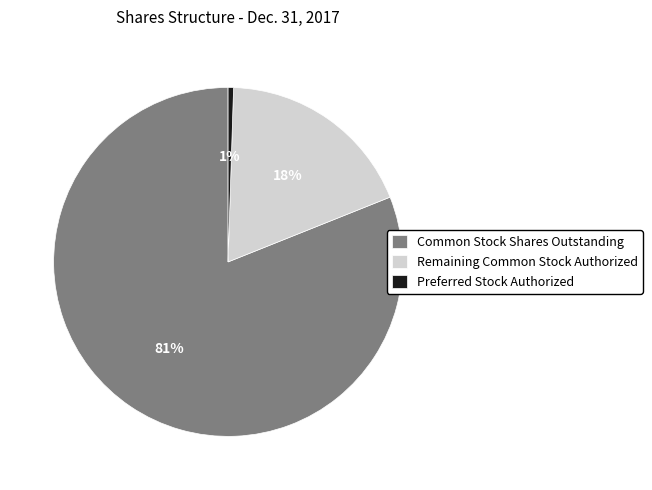

Does any single category account for the majority?

Yes